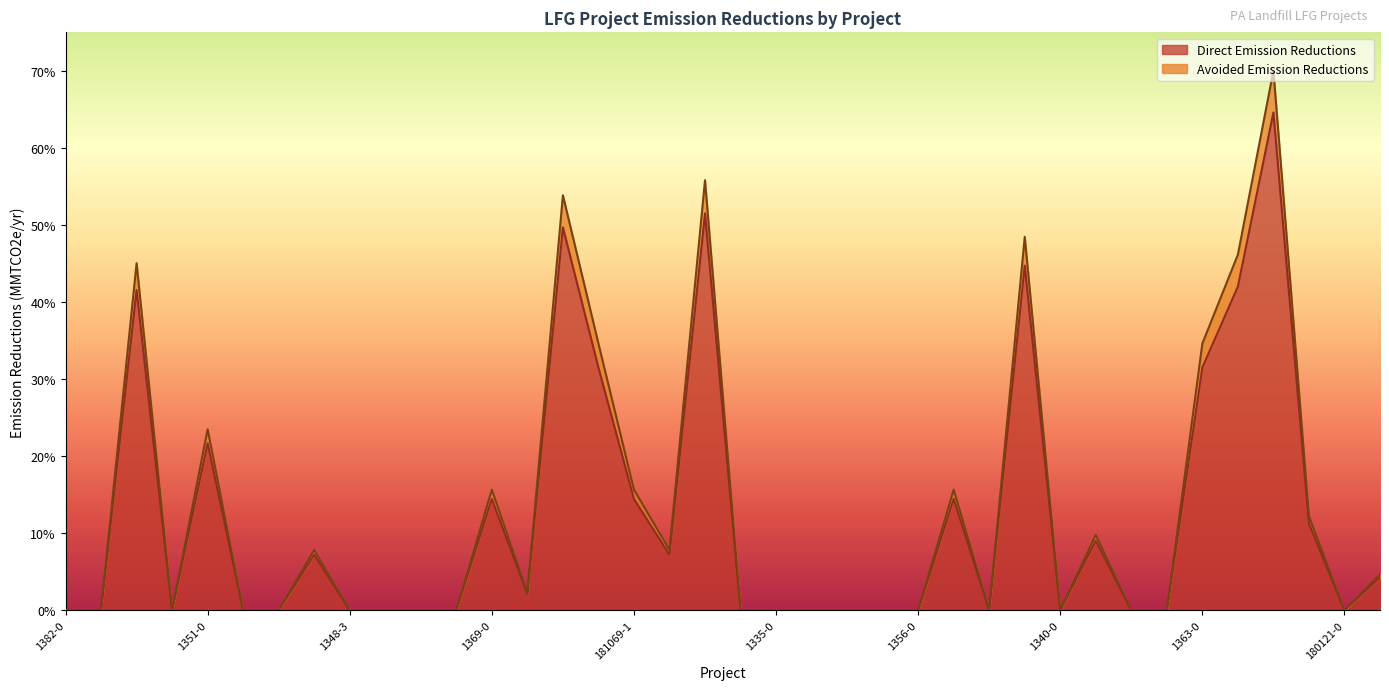

The value of Direct Emission Reductions at 1363-1 is 0.4. True or false?

True